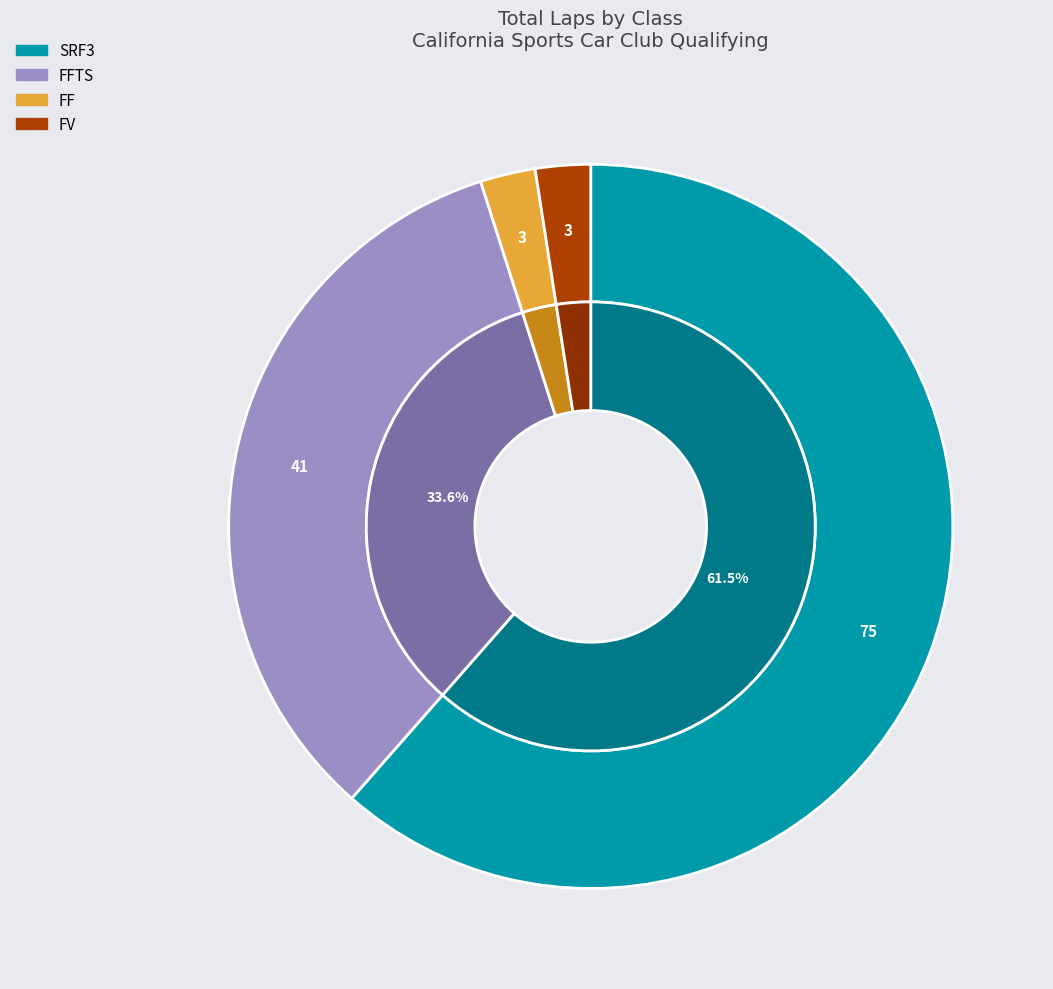

Is there any slice that represents more than half of the pie?

Yes